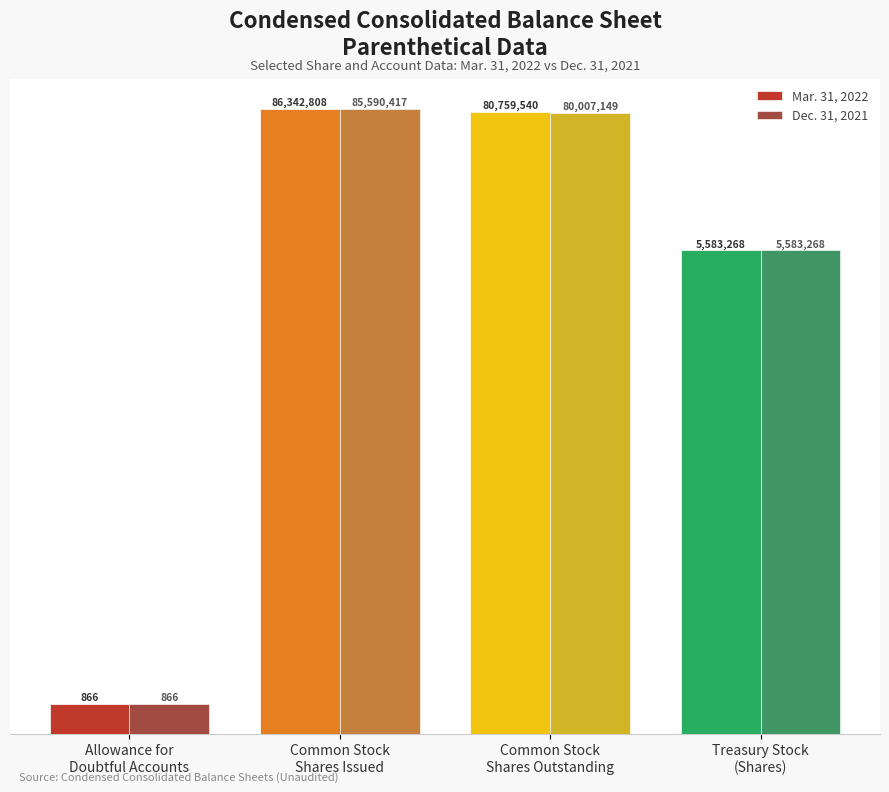

What value does the Mar. 31, 2022 series have at Common Stock
Shares Outstanding, to the nearest 10?

80759540